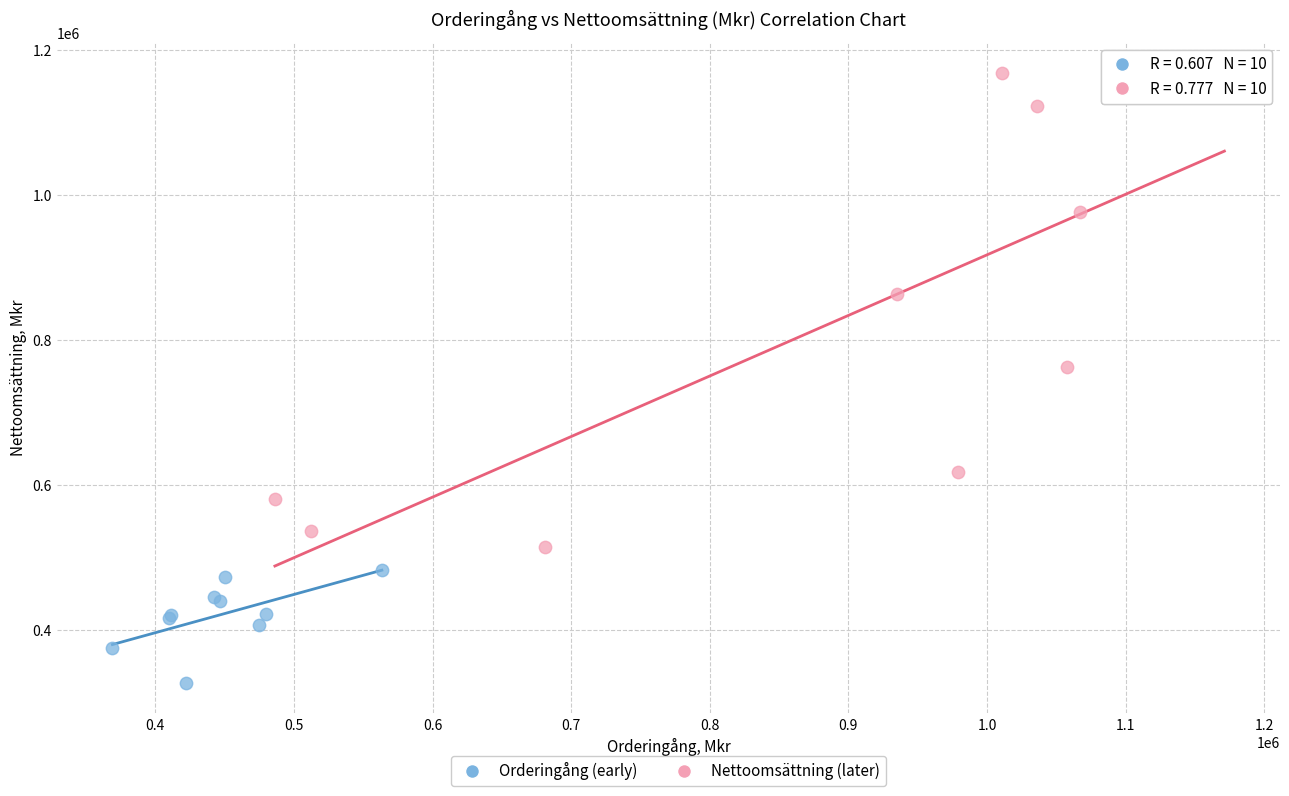

Which series has the widest spread of Y values?

Nettoomsättning (later)